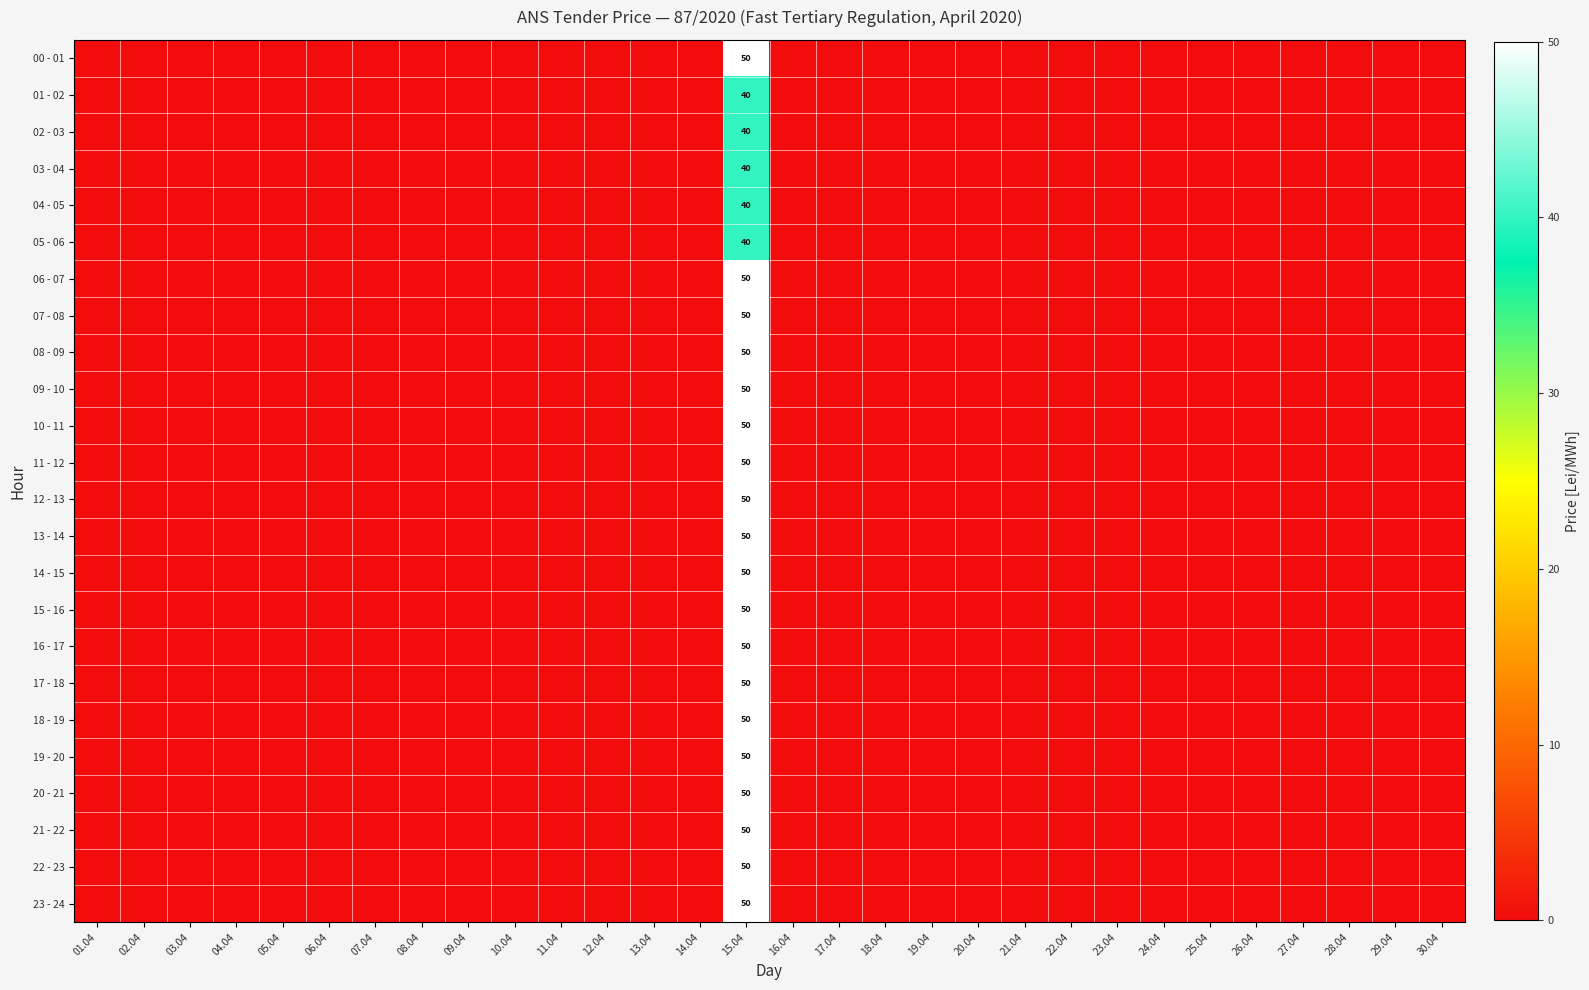

Count the number of data series in this chart.

24